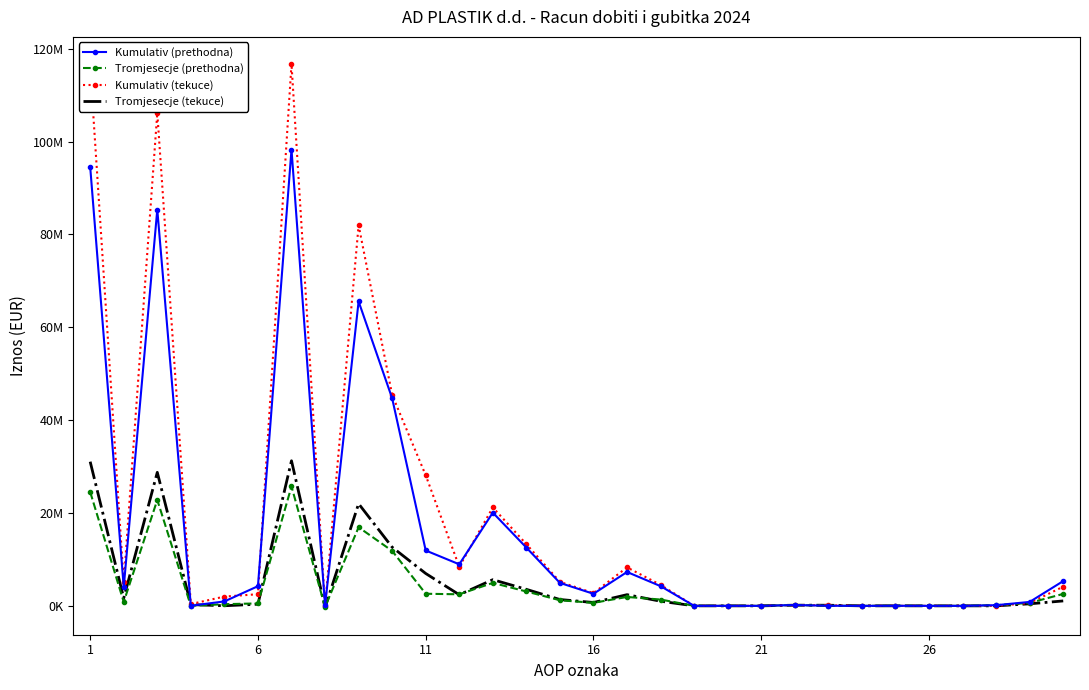

What are all the series names shown in the legend?

Kumulativ (prethodna), Tromjesecje (prethodna), Kumulativ (tekuce), Tromjesecje (tekuce)